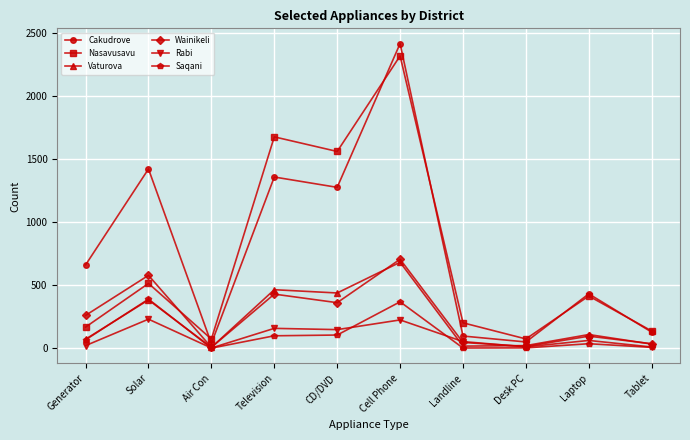

What is the label of the 4th point from the right?

Landline